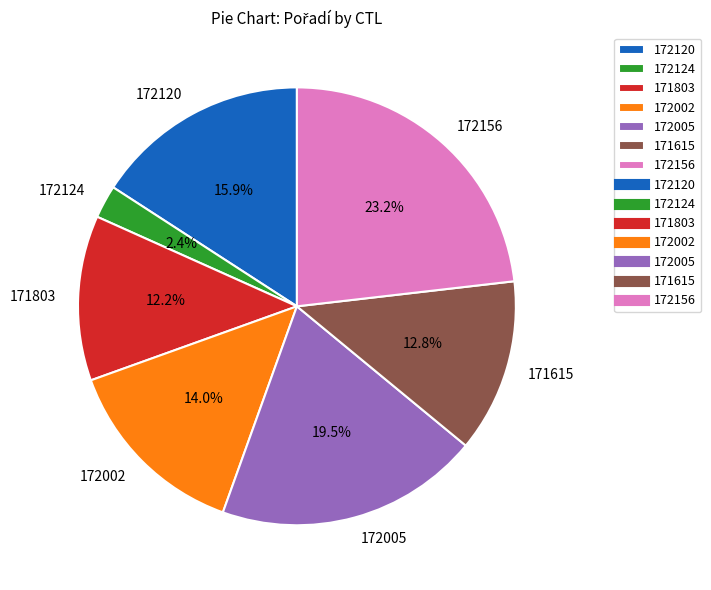

The 172005 slice represents 10% of the pie. True or false?

False